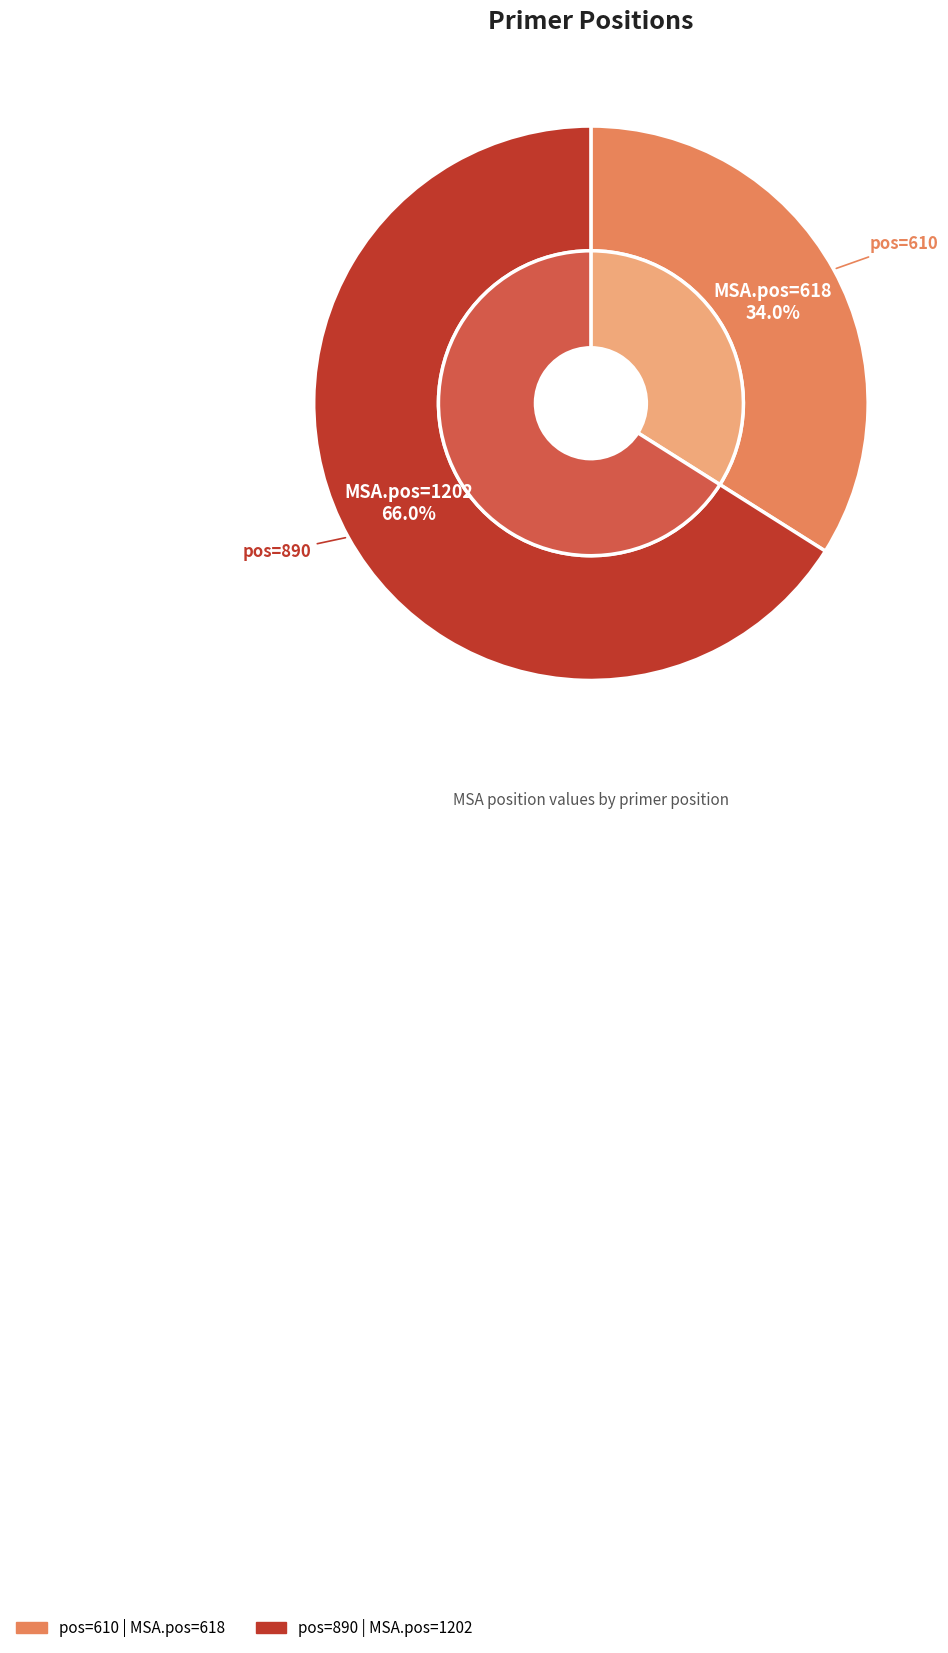

To the nearest percent, what percentage of the pie is 890?

66%